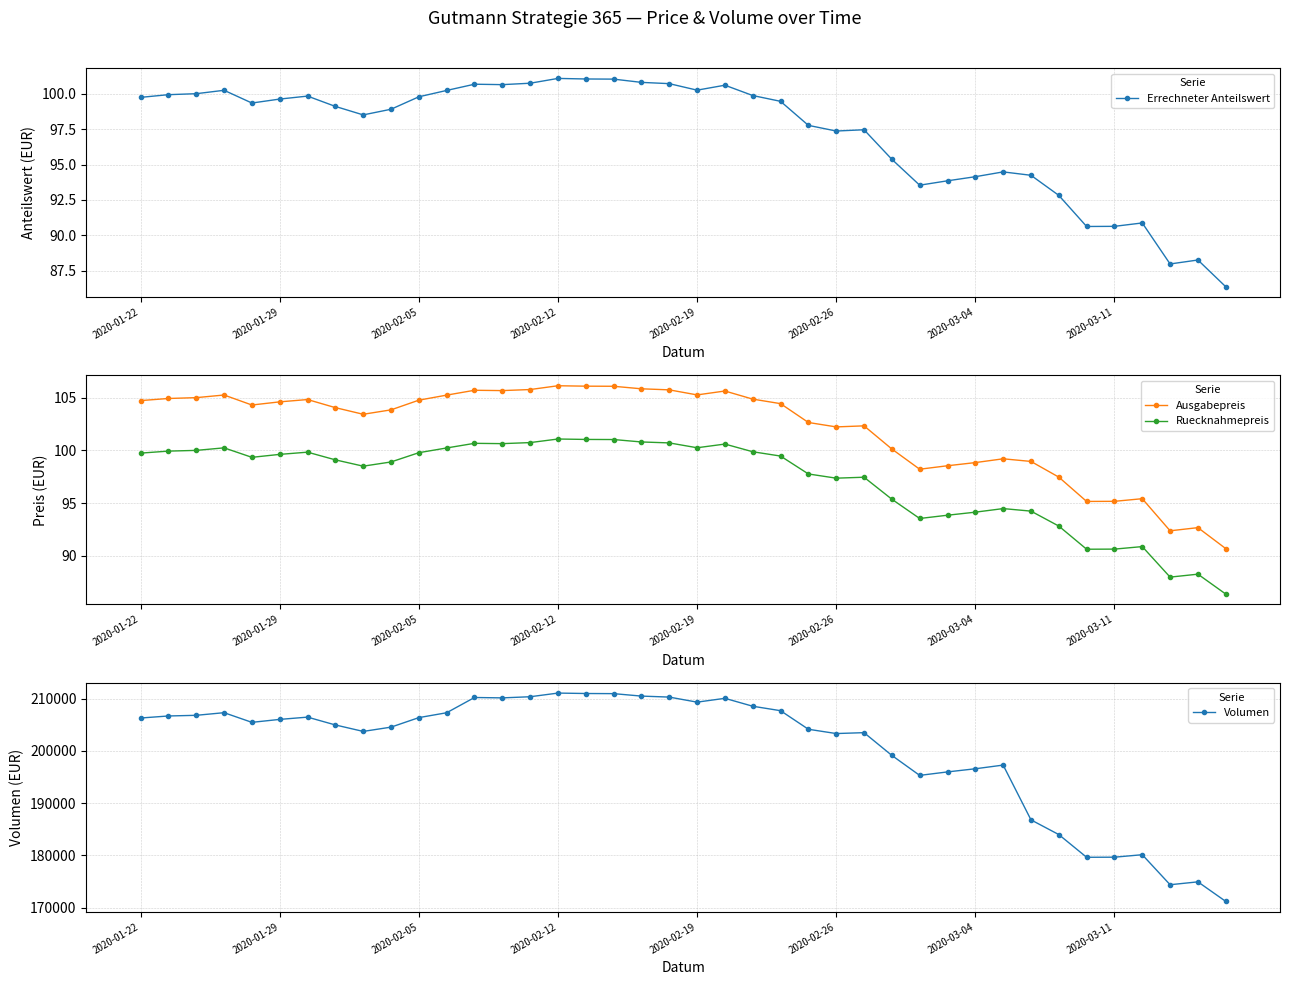

Is it true that Ausgabepreis equals 95.4 at 36?

True